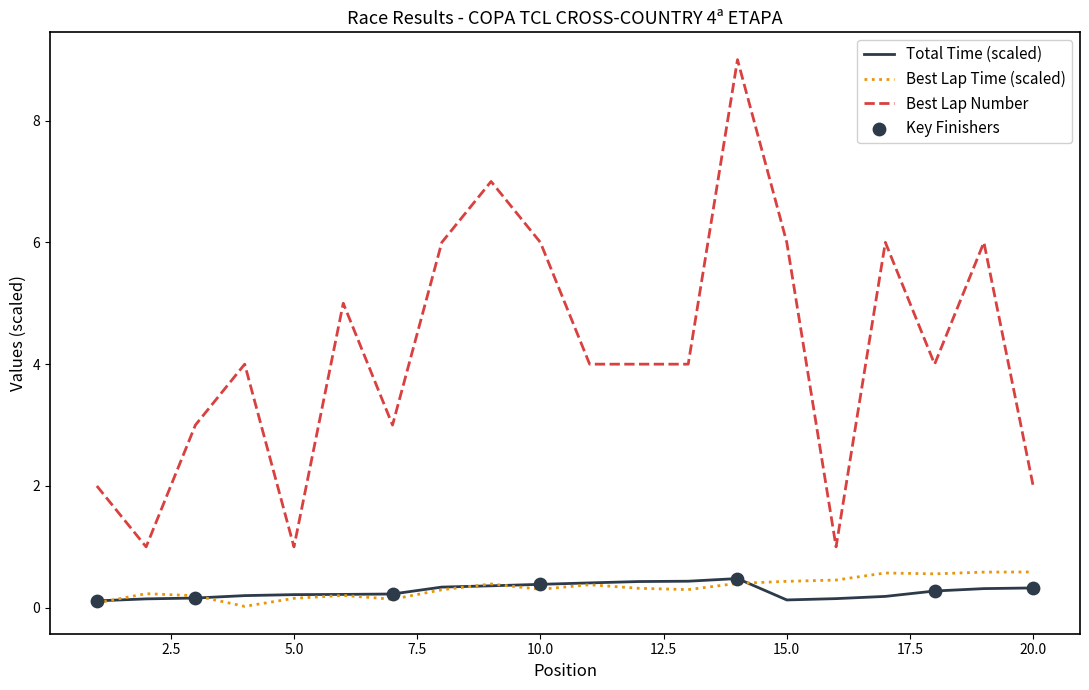

Which series has the widest spread of values?

Best Lap Number